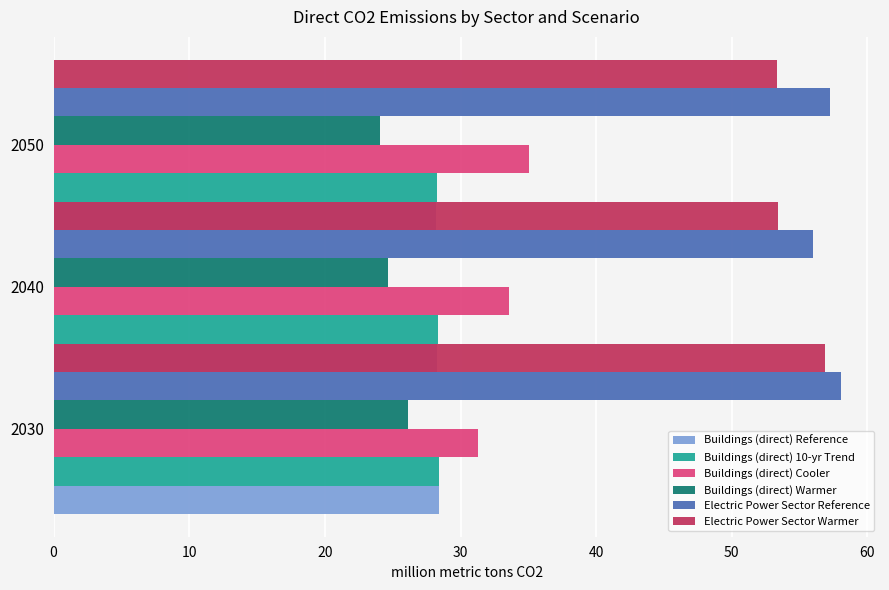

The value of Buildings (direct) Cooler at 20 is 20.1. True or false?

False